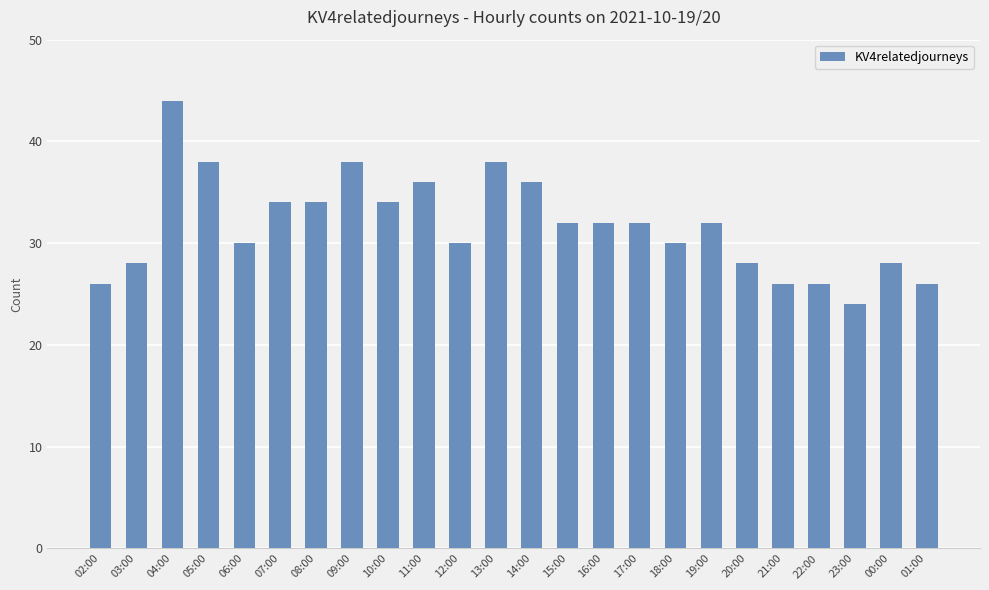

Reading left to right, list all the values displayed in this chart.

02:00=26	03:00=28	04:00=44	05:00=38	06:00=30	07:00=34	08:00=34	09:00=38	10:00=34	11:00=36	12:00=30	13:00=38	14:00=36	15:00=32	16:00=32	17:00=32	18:00=30	19:00=32	20:00=28	21:00=26	22:00=26	23:00=24	00:00=28	01:00=26